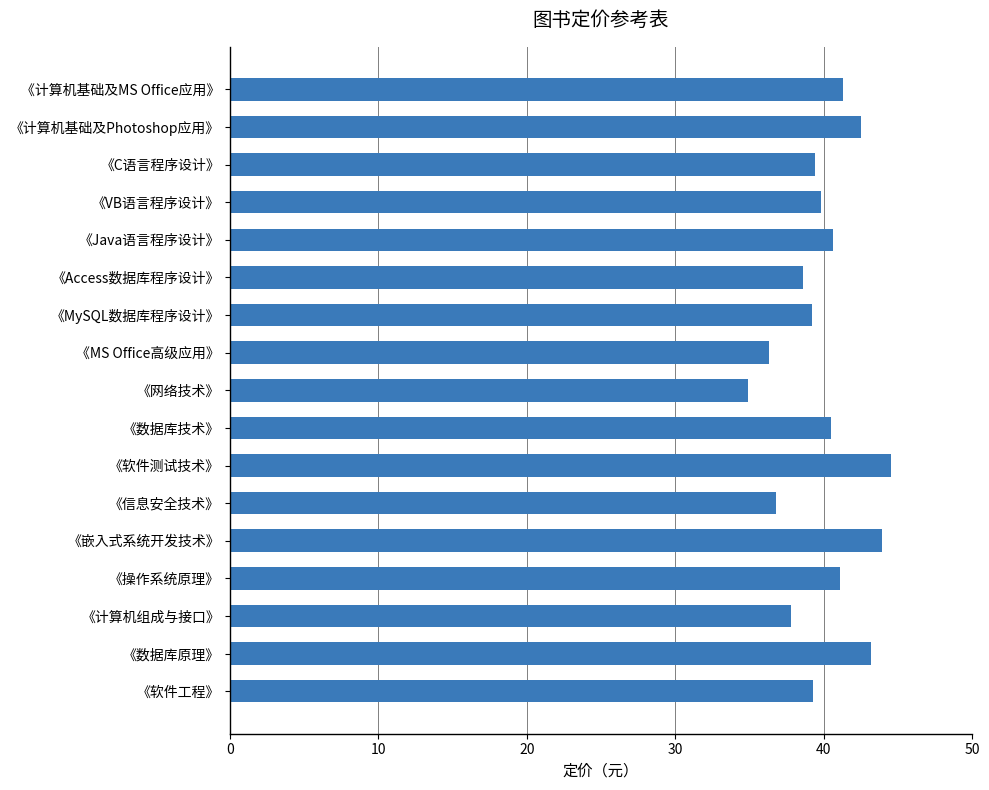

What is the change in value from 《Access数据库程序设计》 to 《软件测试技术》?

+5.9